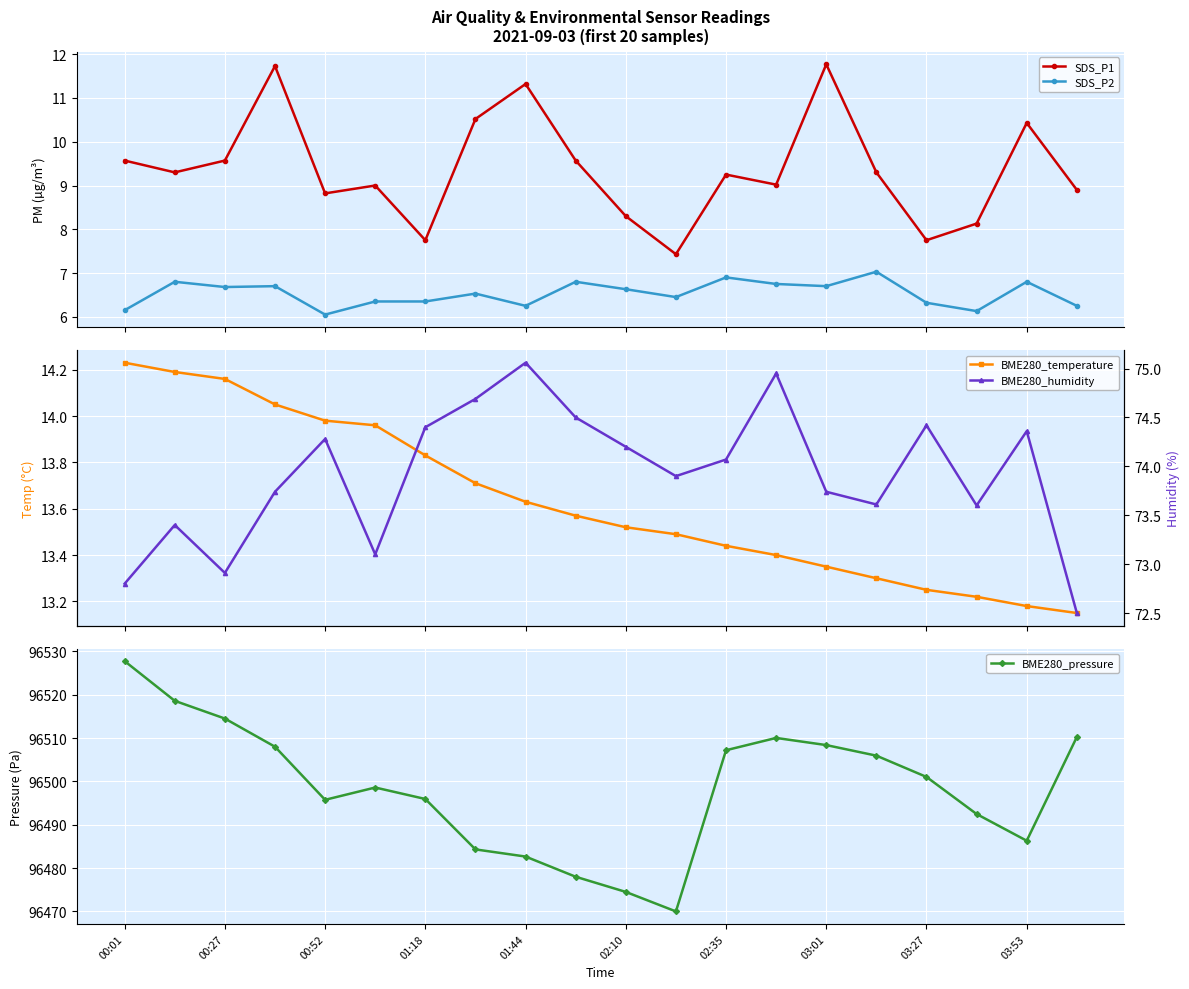

True or false: SDS_P2 has more than 0 points higher than both neighbors.

True